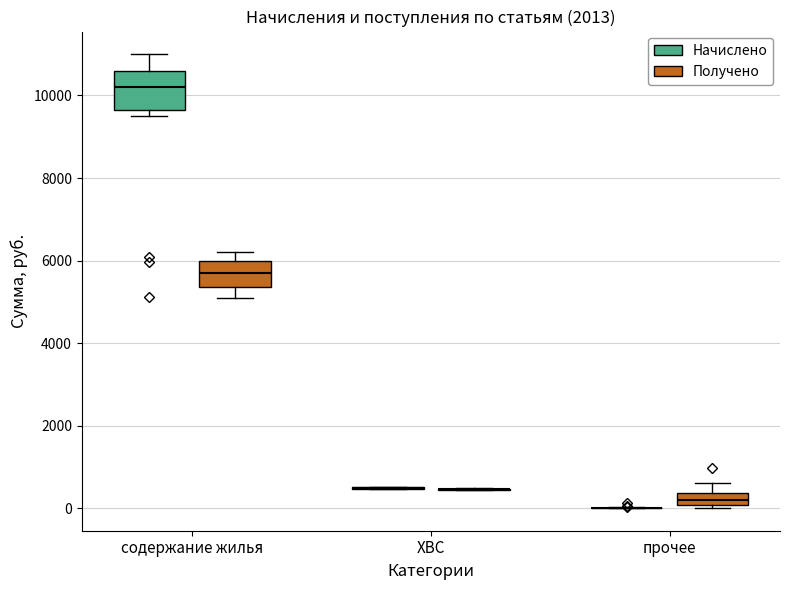

Reading left to right, read every box against the y-axis: the position of its median line, the range the box covers, and the ends of its whiskers. The values are not printed on the chart, so give them approximately, as read against the axis.

содержание жилья (Начислено): median 10200, box 9600 to 10600, whiskers 9600 (just below the box's lower edge) to 11000
содержание жилья (Получено): median 5800, box 5400 to 6000, whiskers 5200 to 6200
ХВС (Начислено): box collapsed to a line at 400, whiskers 400 to 600
ХВС (Получено): box collapsed to a line at 400, whiskers 400 to 400
прочее (Начислено): box collapsed to a line at 0, whiskers 0 to 0
прочее (Получено): median 200, box 0 to 400, whiskers 0 (just below the box's lower edge) to 600